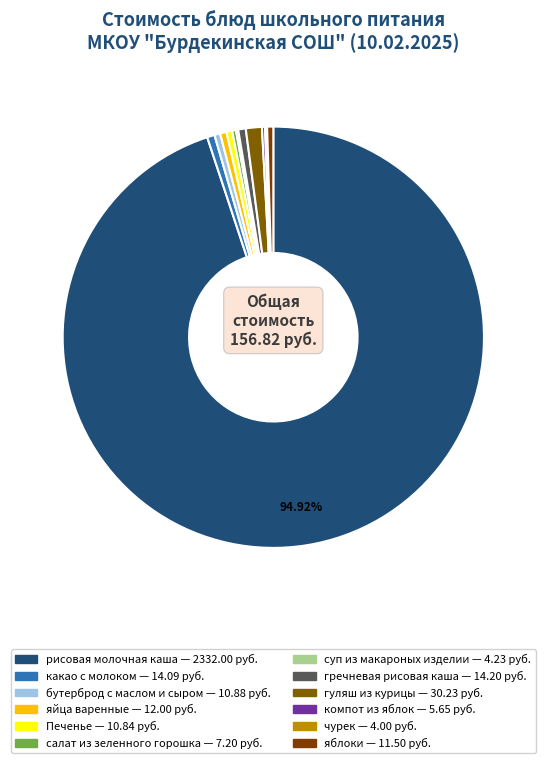

Rank the categories by value from lowest to highest.

чурек, суп из макароных изделии, компот из яблок, салат из зеленного горошка, Печенье, бутерброд с маслом и сыром, яблоки, яйца варенные, какао с молоком, гречневая рисовая каша, гуляш из курицы, рисовая молочная каша